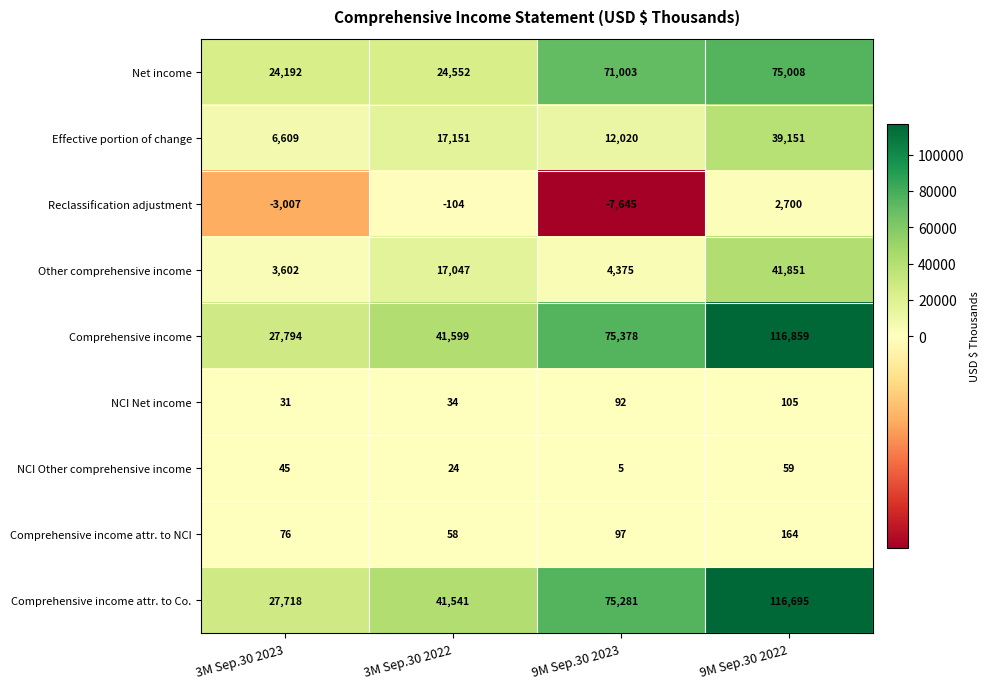

Count the number of categories in the chart.

4